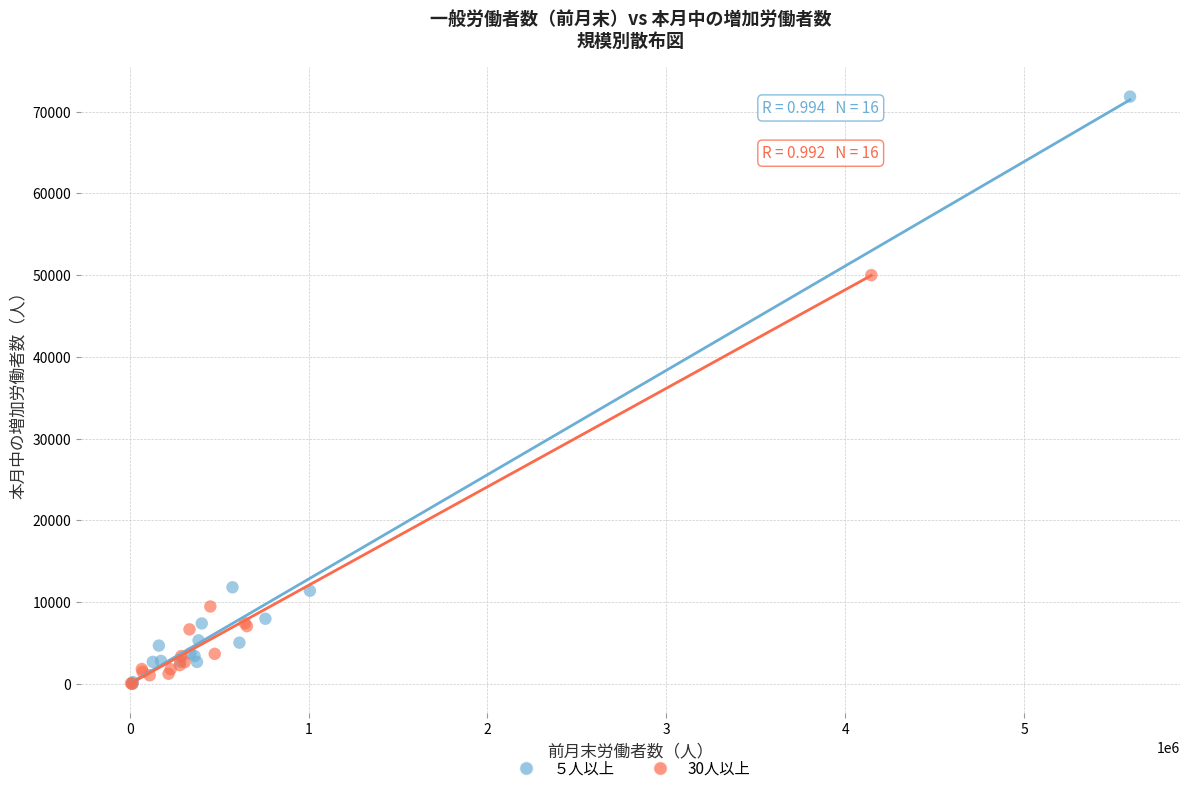

Which series has the widest spread of Y values?

５人以上